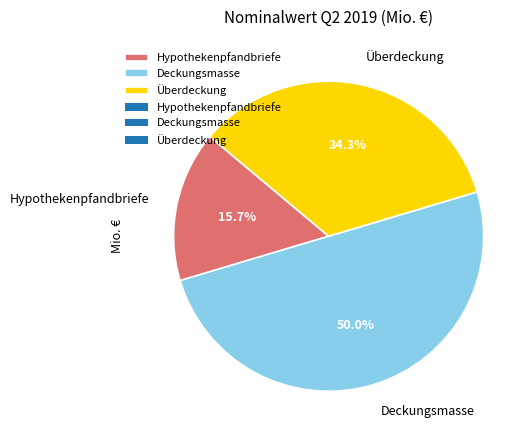

Between Hypothekenpfandbriefe and Deckungsmasse, which is larger?

Deckungsmasse